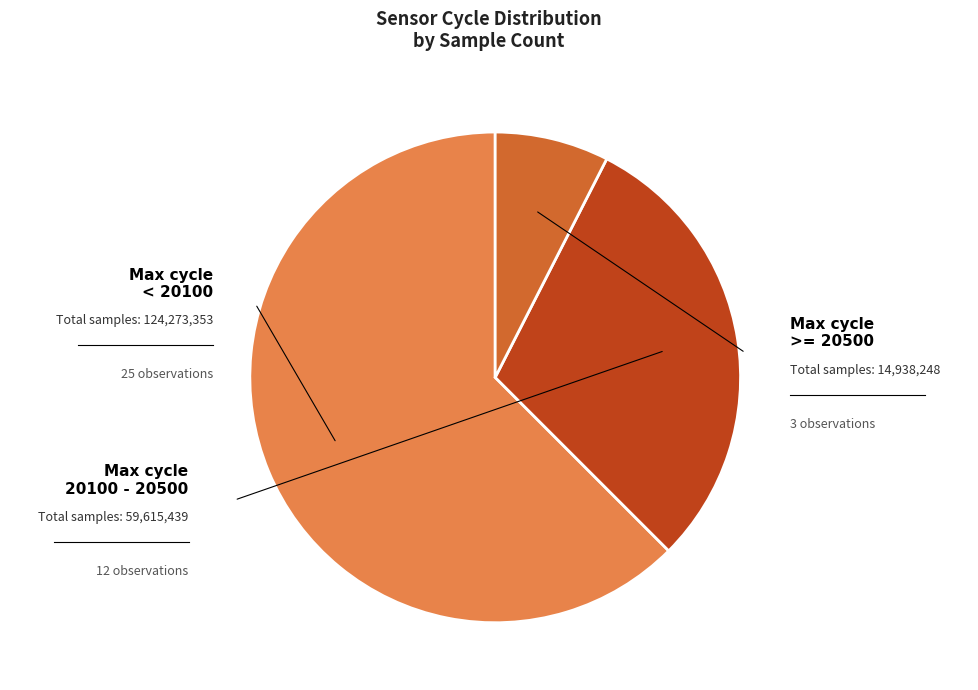

Is there any slice that represents more than half of the pie?

Yes